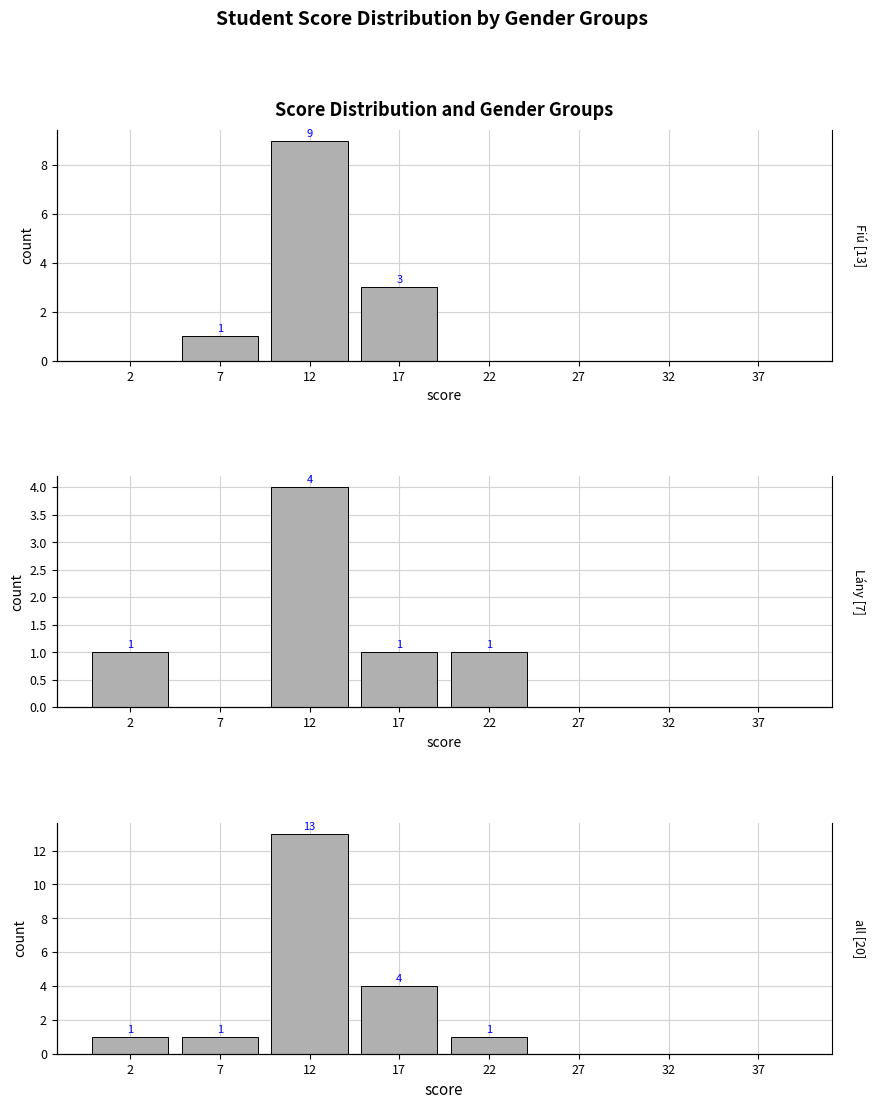

Between 27 and 32, which is larger?

27